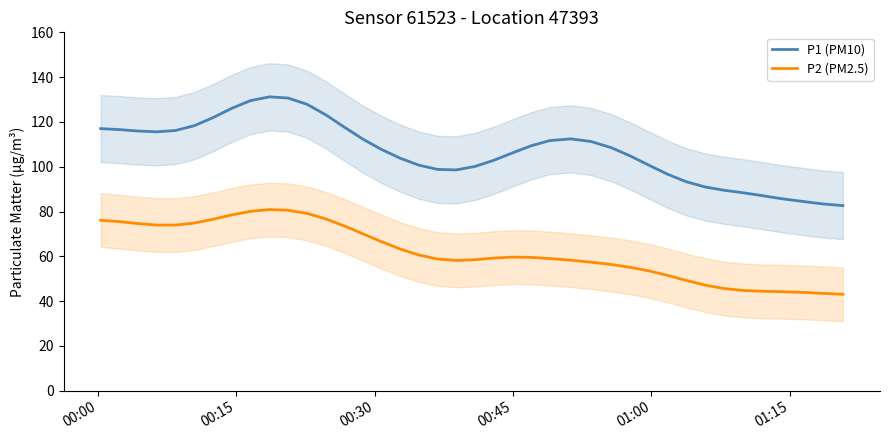

Reading right to left, extract all data points from this chart.

P1 (PM10): 82.6	83.3	84.5	85.8	87.1	88.4	89.5	90.9	93.3	96.6	100.6	104.7	108.5	111.3	112.4	111.7	109.3	106.2	102.9	100.1	98.6	98.8	100.7	103.8	107.7	112.3	117.7	123.2	127.9	130.7	131.2	129.5	126.1	121.9	118.3	116.2	115.6	115.9	116.6	117.0
P2 (PM2.5): 43.1	43.4	43.9	44.2	44.4	44.8	45.6	47.1	49.2	51.5	53.5	55.1	56.3	57.4	58.3	59.0	59.5	59.6	59.2	58.5	58.2	58.8	60.6	63.3	66.5	70.0	73.6	76.7	79.2	80.6	80.9	80.1	78.5	76.5	74.9	73.9	73.9	74.6	75.5	76.1